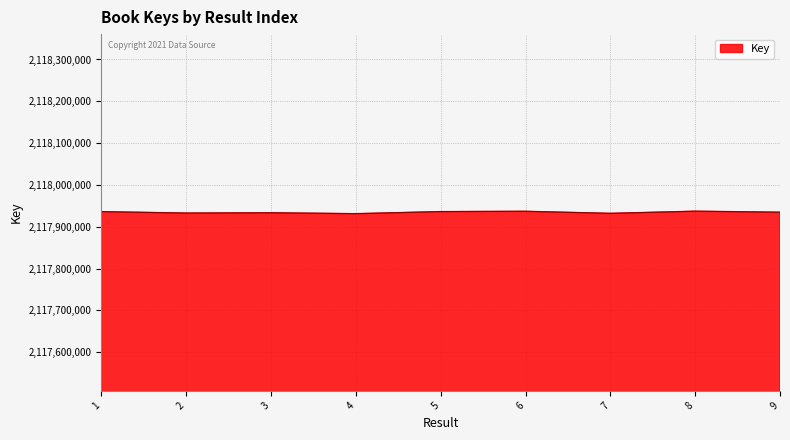

Approximately how many times larger is the value at 6 compared to 1?

1.0